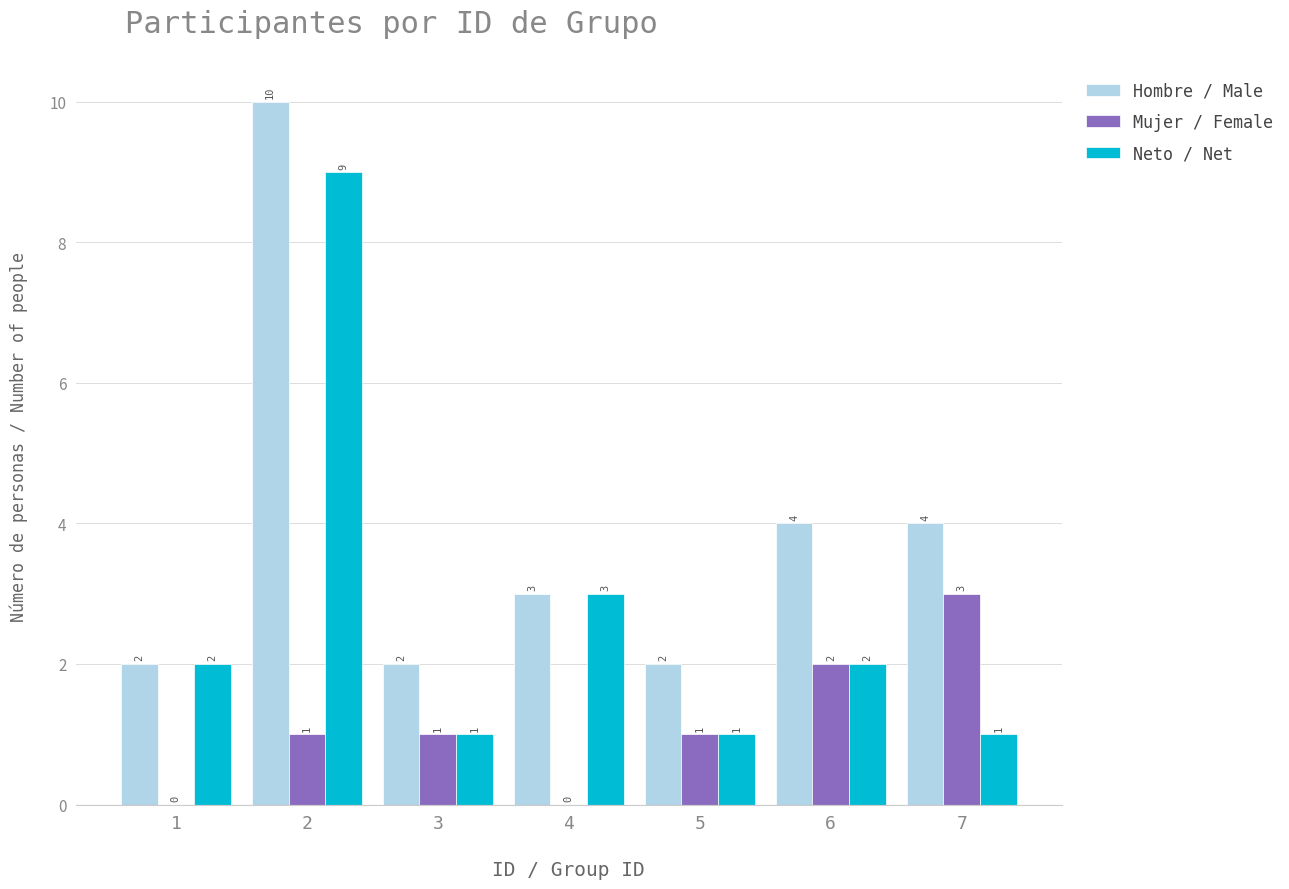

Count the number of data series in this chart.

3